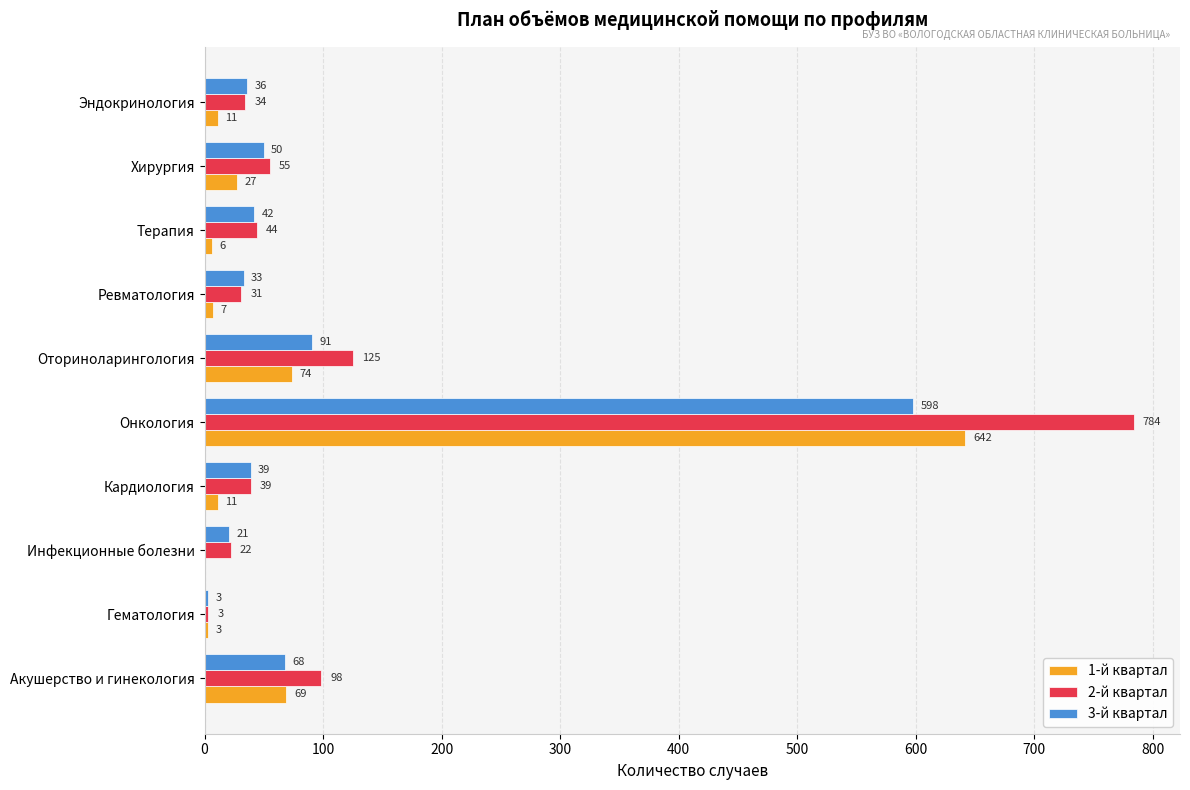

What are all the series names shown in the legend?

1-й квартал, 2-й квартал, 3-й квартал